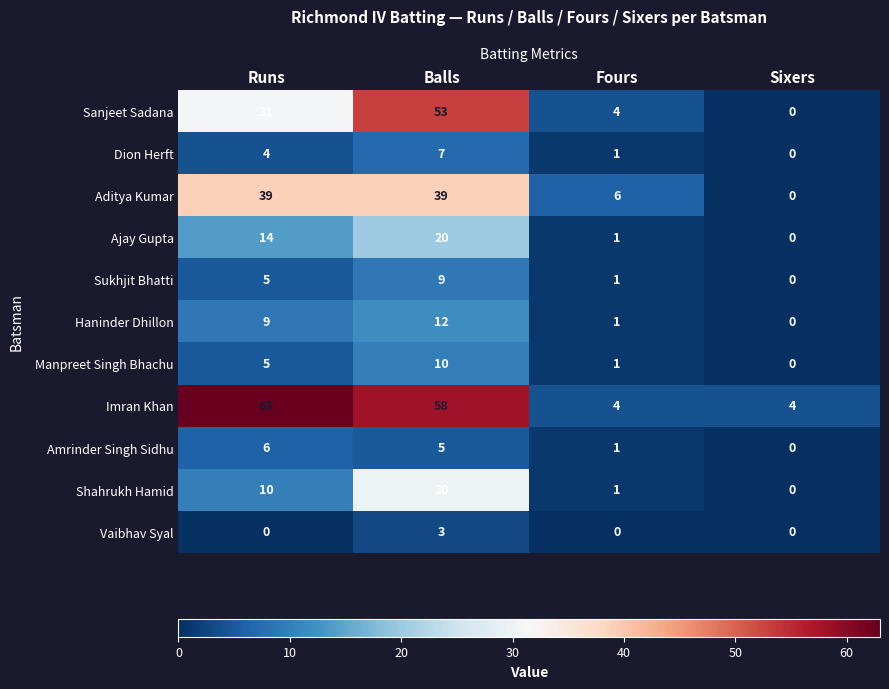

What is the sum of all Ajay Gupta values?

35